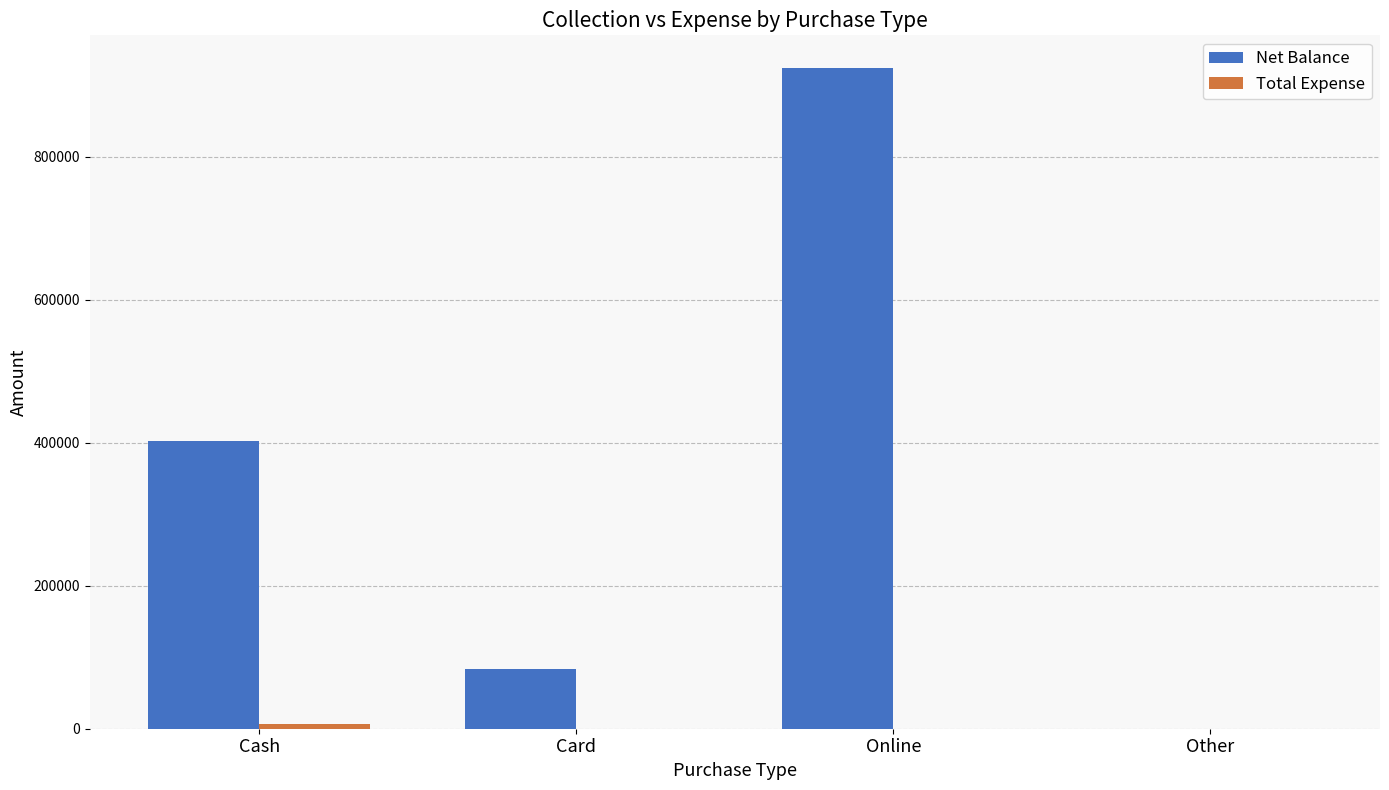

Which series changed the most between Online and Other?

Net Balance